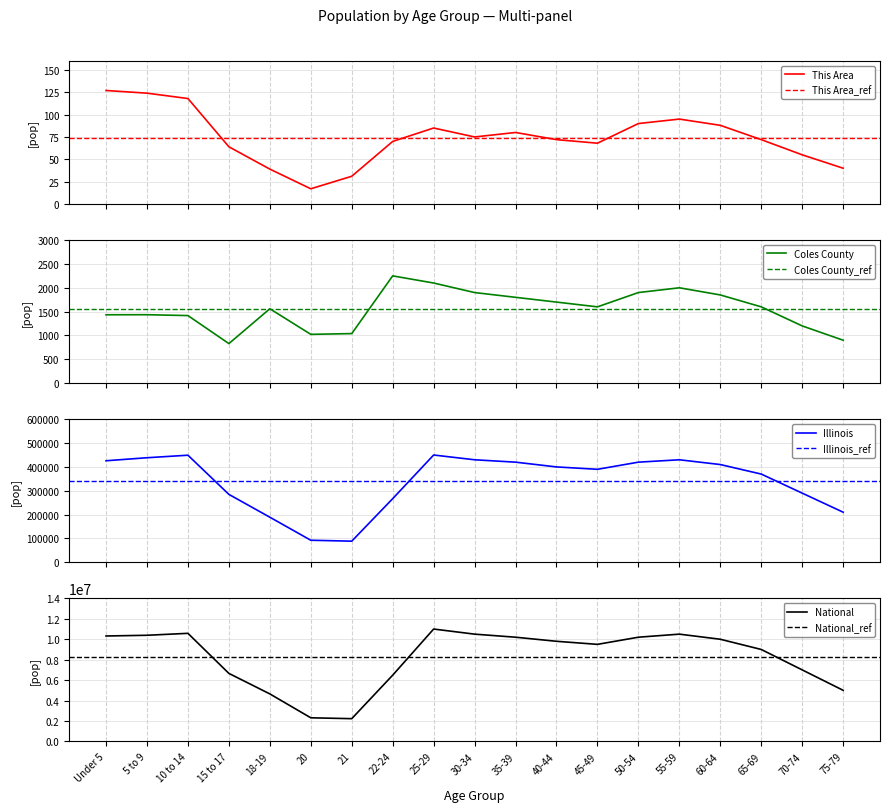

Where is the first local minimum for Illinois?

21